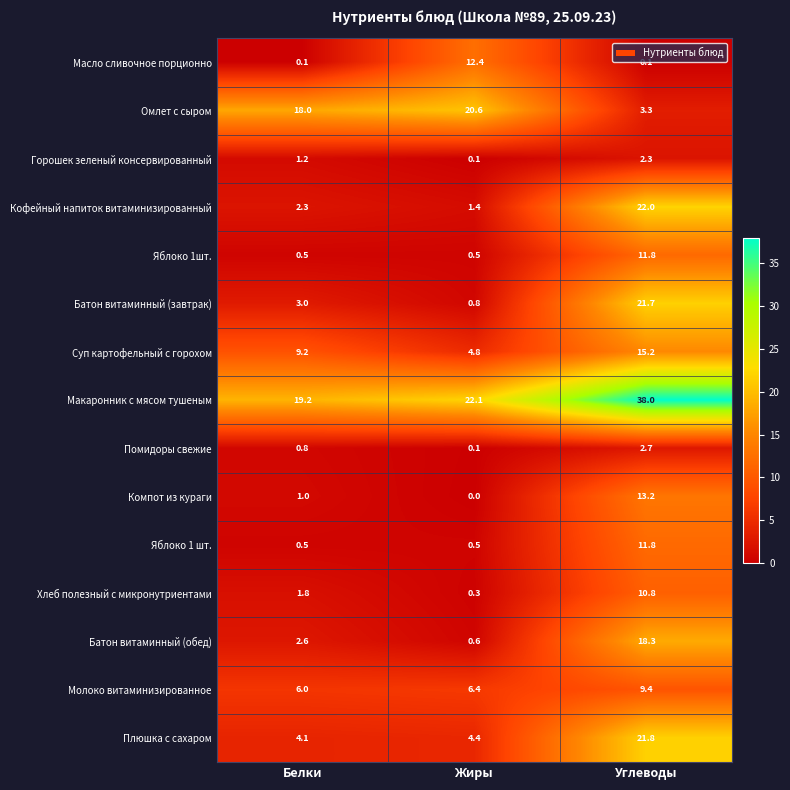

Is it true that Масло сливочное порционно equals 0.1 at Углеводы?

True